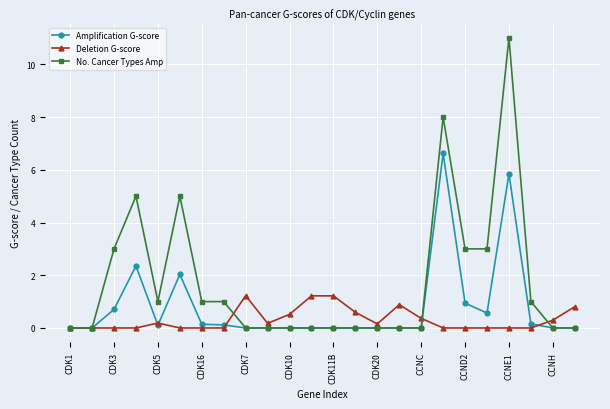

Rank the series by their maximum value, from highest to lowest.

No. Cancer Types Amp, Amplification G-score, Deletion G-score